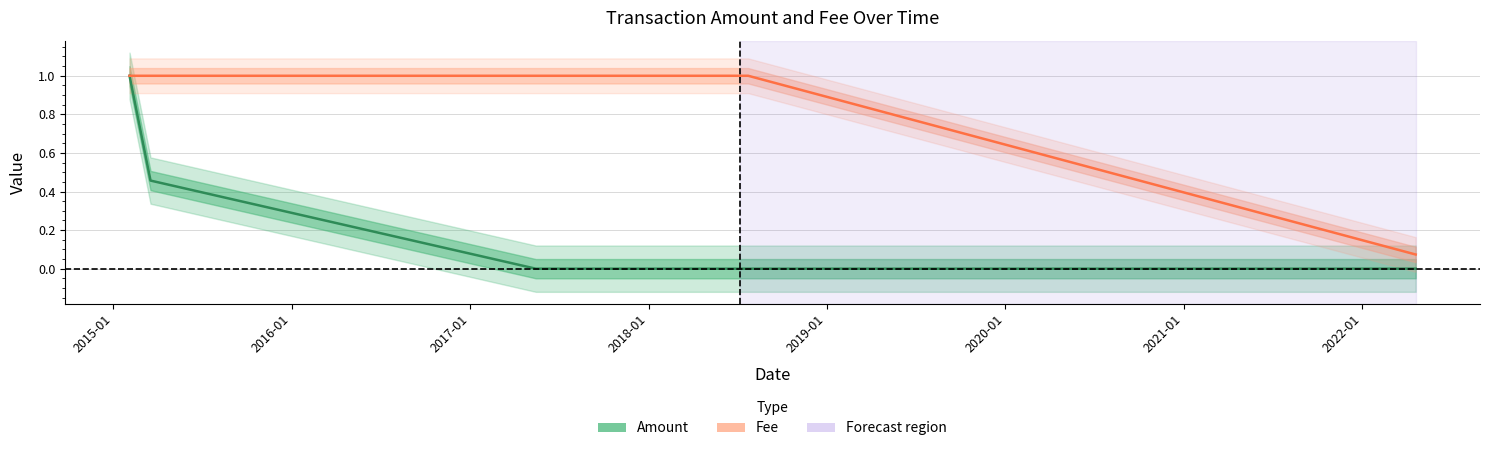

True or false: Fee has more than 0 interior local peaks.

False